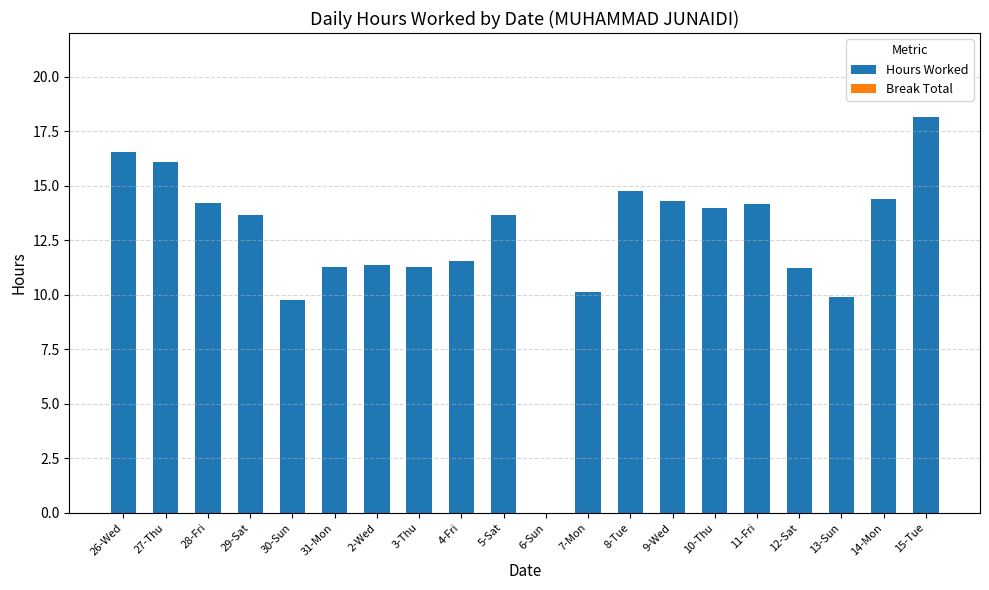

Where does the data first go above 13?

26-Wed